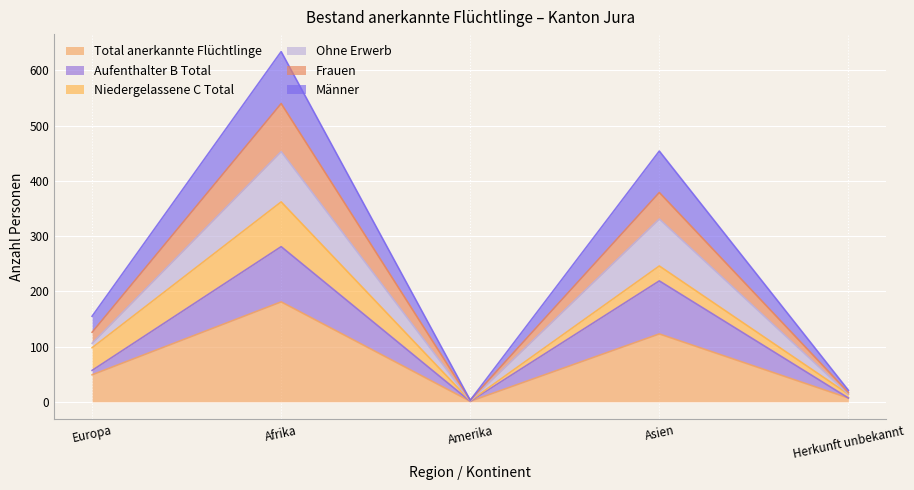

Which label corresponds to the smallest value in the chart?

Amerika